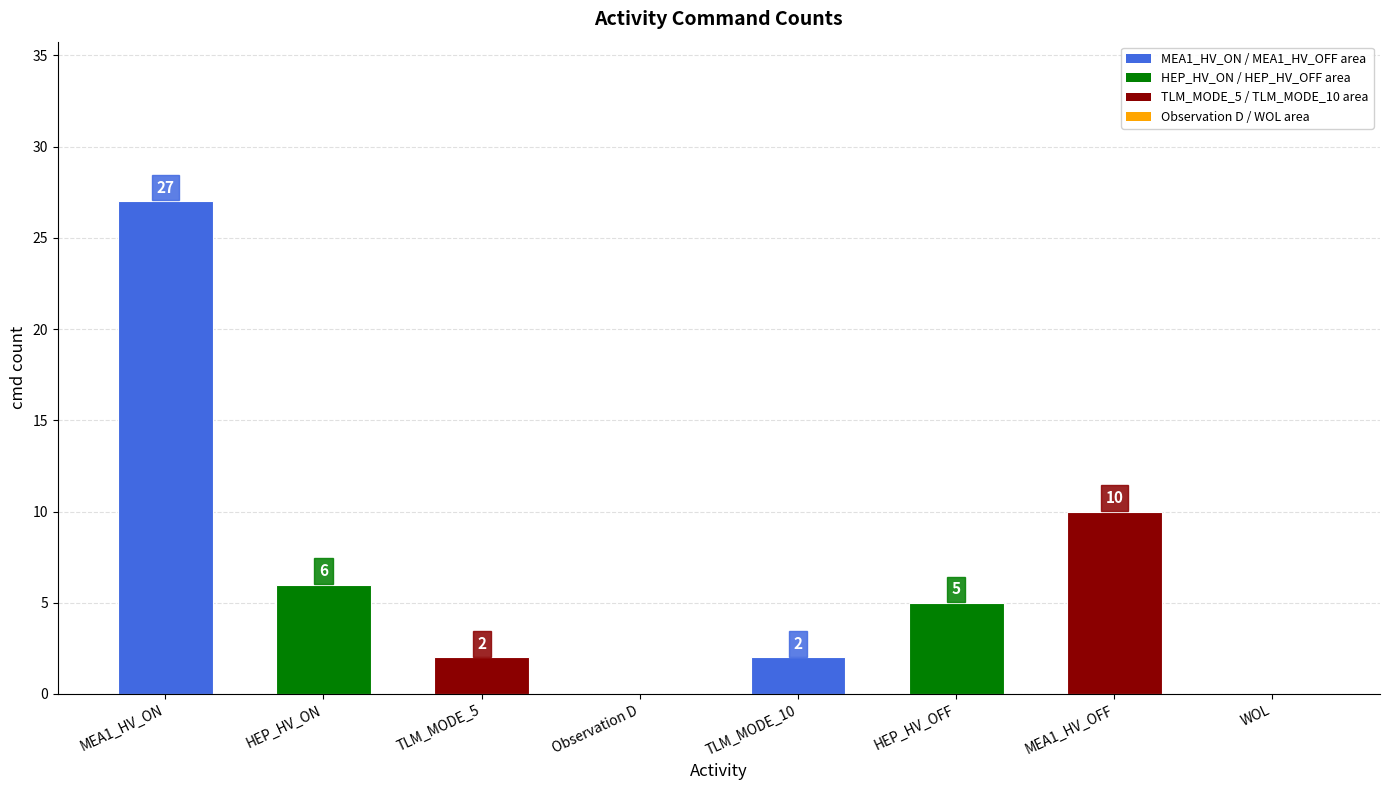

What is the difference between the values at TLM_MODE_10 and MEA1_HV_OFF?

8